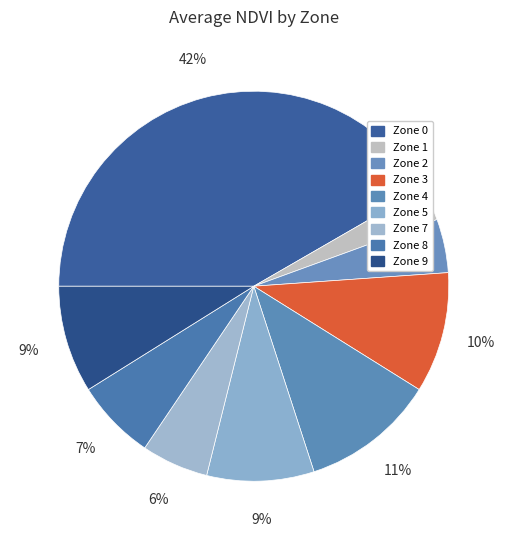

What is the total percentage of Zone 8 and Zone 7?

12.2%